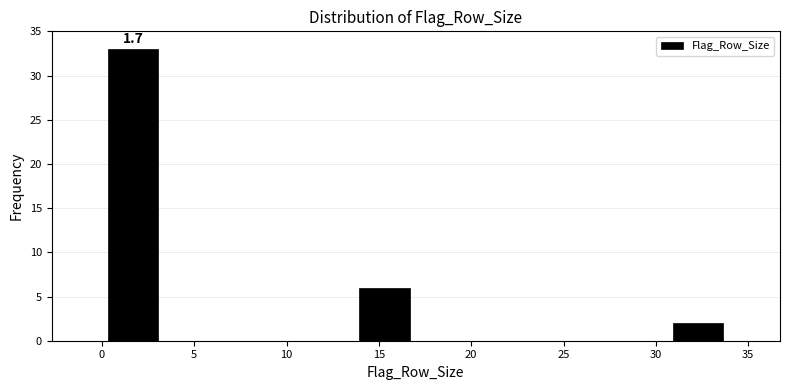

Over which range of the x-axis is the bar tallest?

0.0 to 3.4